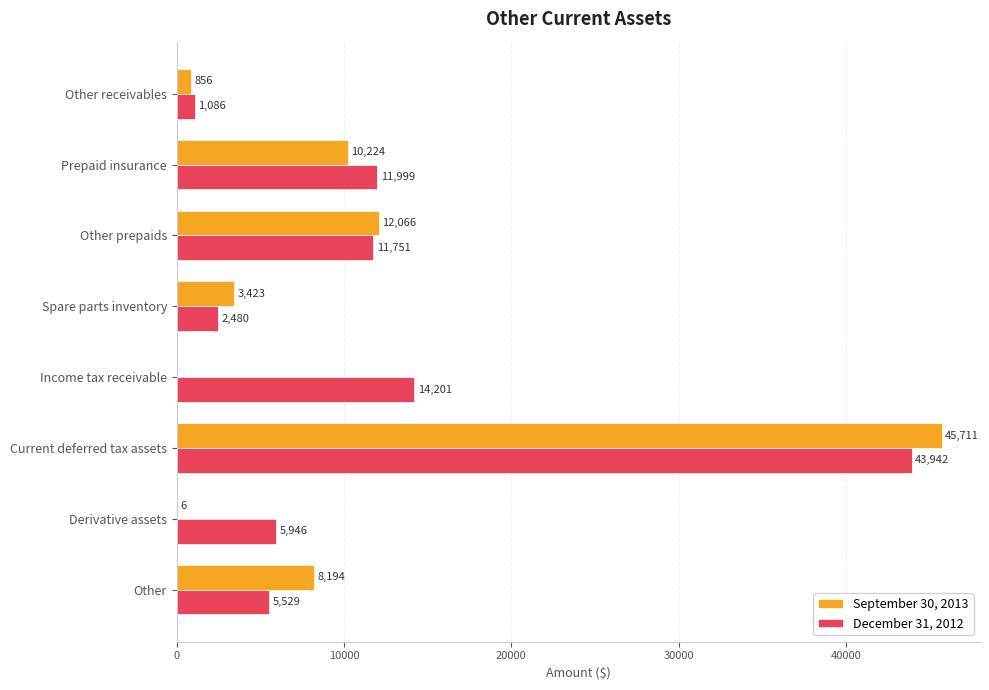

Which series has the largest total across all categories?

December 31, 2012